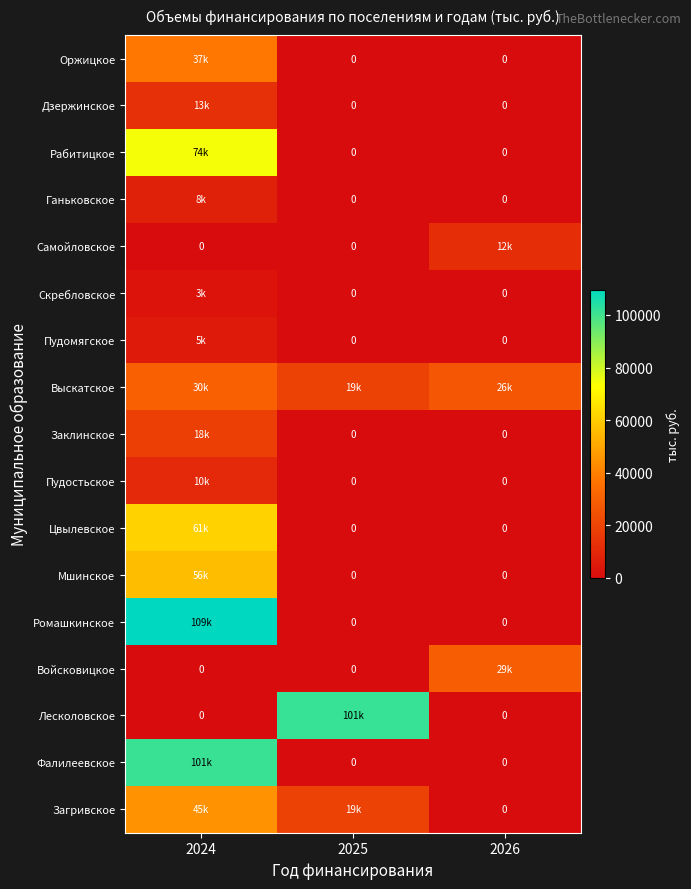

Which label corresponds to the largest value in the chart?

2024